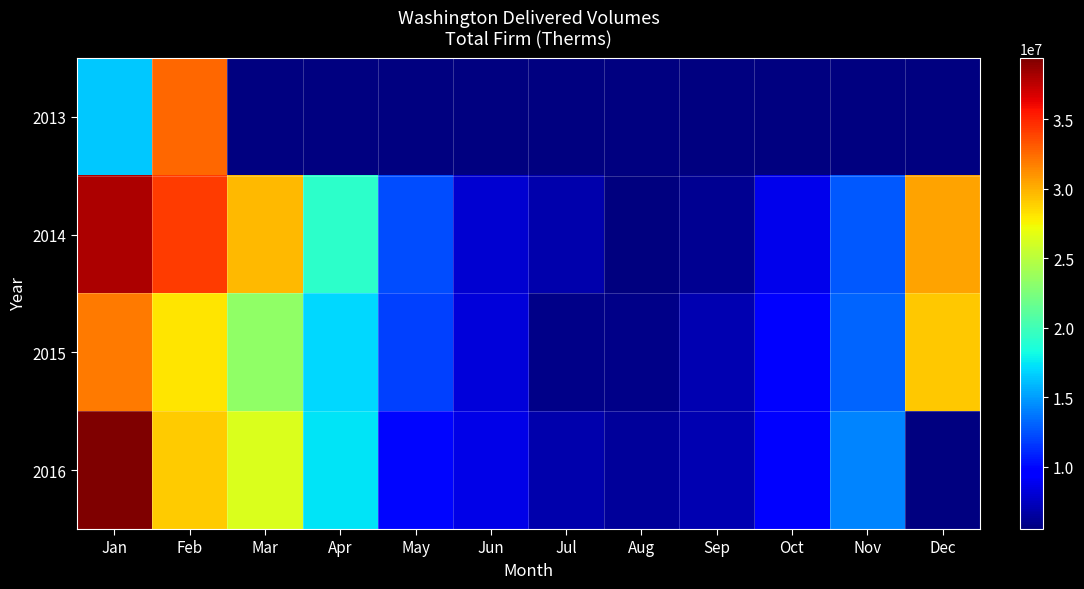

List the labels in order of 2015 value, largest first.

Jan, Dec, Feb, Mar, Apr, Nov, May, Oct, Jun, Sep, Aug, Jul